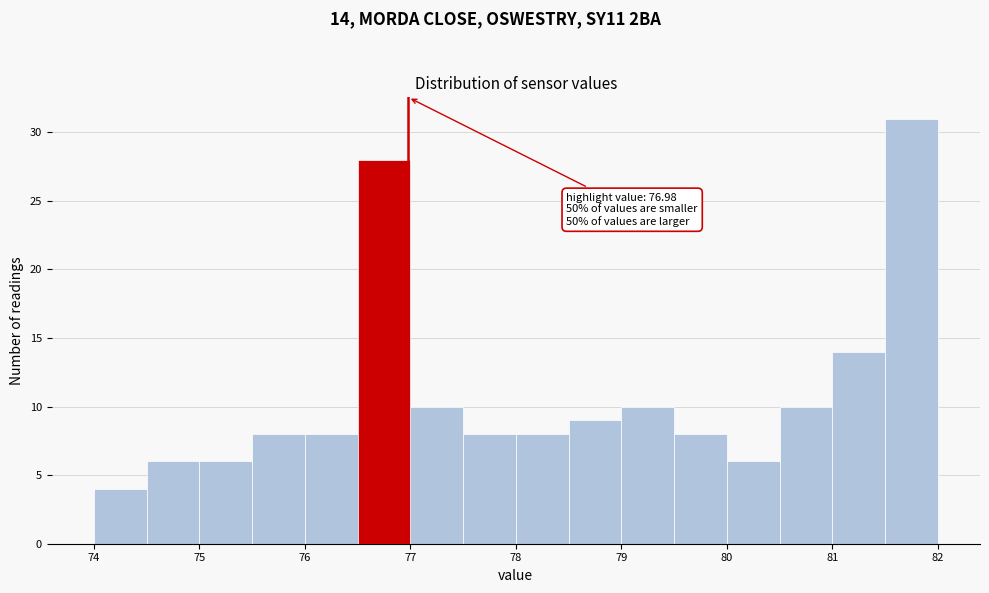

Over which range of the x-axis is the bar tallest?

81.5 to 82.0